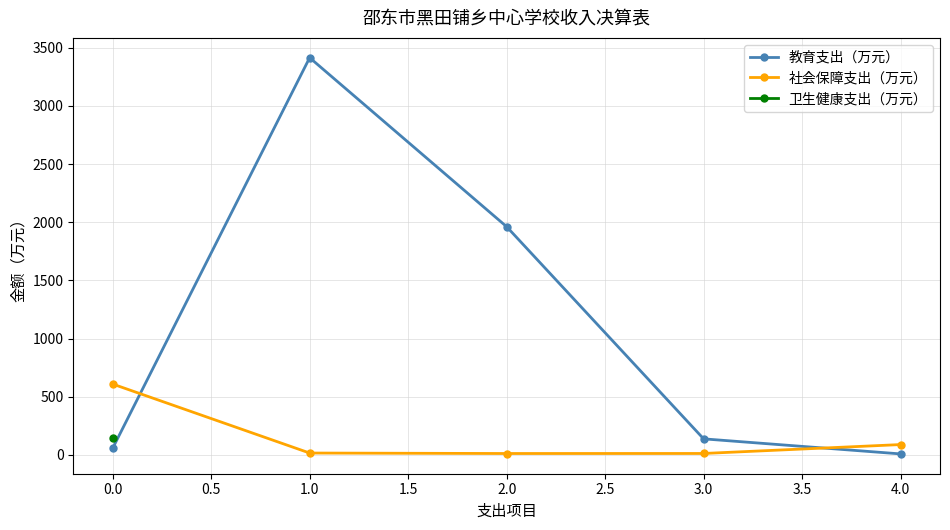

True or false: 教育支出（万元） has more than 0 points higher than both neighbors.

True